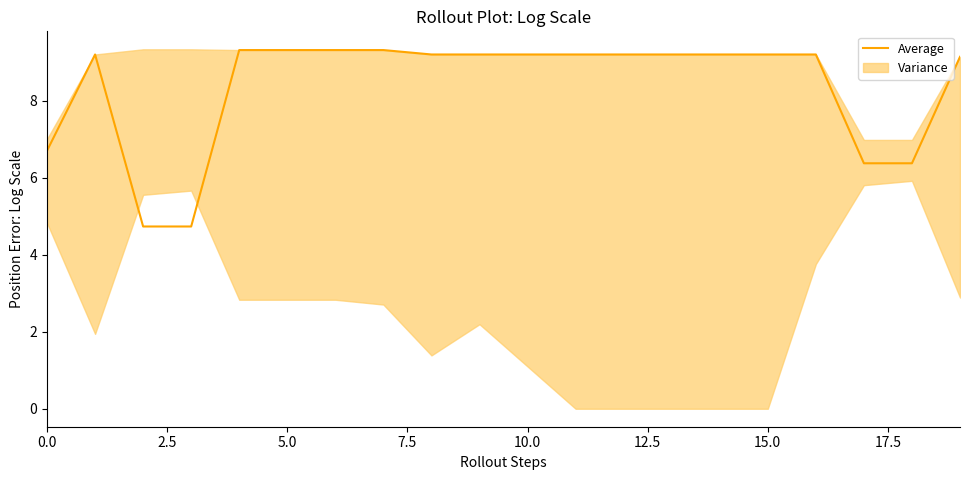

What is the greatest value displayed?

9.3